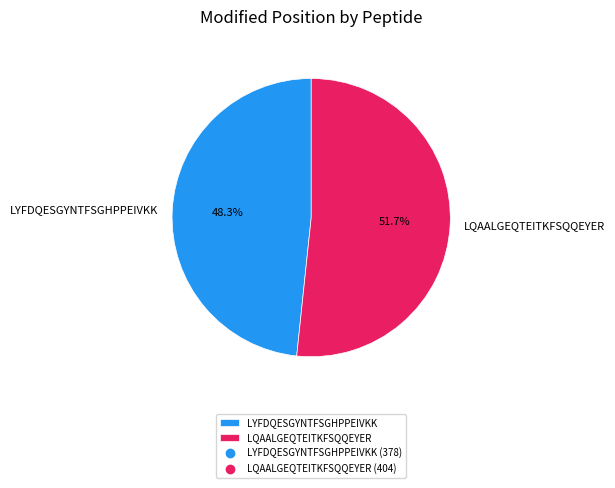

To the nearest percent, what is the difference between the LYFDQESGYNTFSGHPPEIVKK and LQAALGEQTEITKFSQQEYER slice percentages?

3%